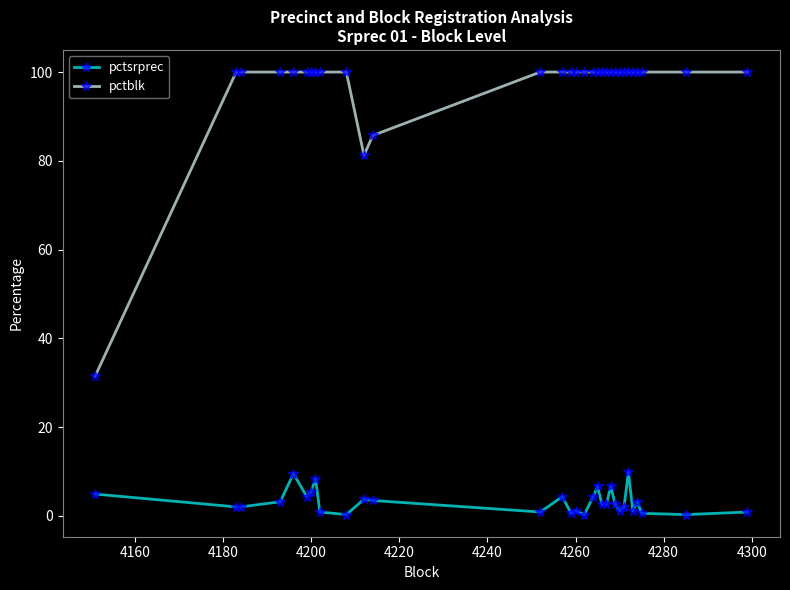

What is the value of the pctblk point at the 25th from the left?

100.0